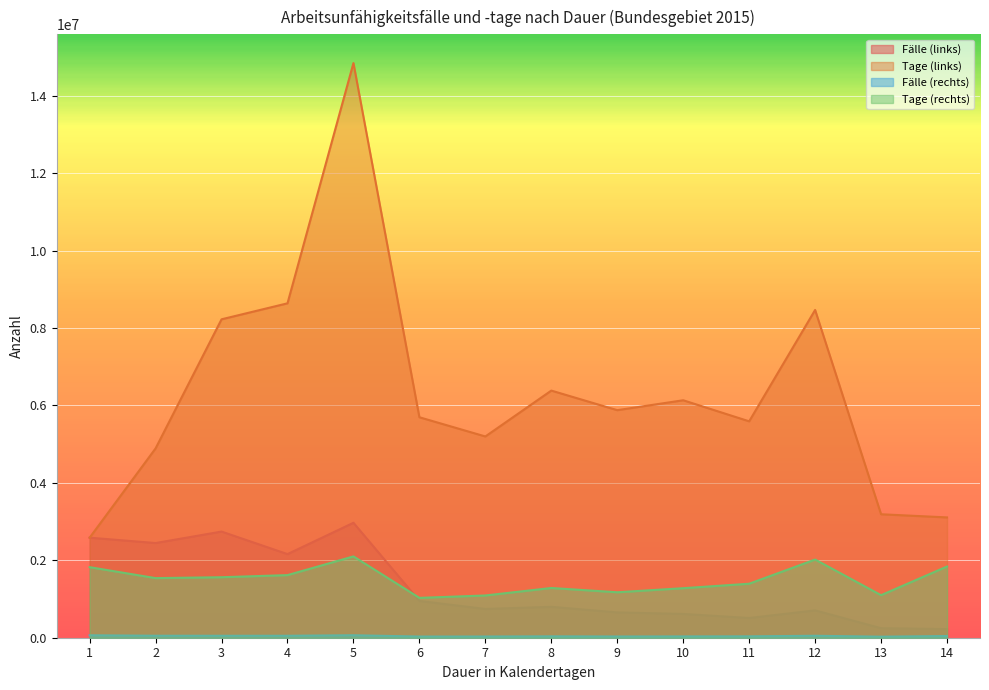

Reading left to right, transcribe all the data shown in this chart.

Fälle (links): 1=2583481	2=2444836	3=2741217	4=2159207	5=2968350	6=948974	7=742557	8=797842	9=653003	10=613293	11=508084	12=705432	13=245279	14=221957
Tage (links): 1=2583481	2=4889672	3=8223651	4=8636828	5=14841750	6=5693844	7=5197899	8=6382736	9=5877027	10=6132930	11=5588924	12=8465184	13=3188627	14=3107398
Fälle (rechts): 1=62836	2=51316	3=50401	4=50534	5=63645	6=30274	7=31173	8=35682	9=31724	10=33661	11=35757	12=50478	13=26805	14=43793
Tage (rechts): 1=1822244	2=1539480	3=1562431	4=1617088	5=2100285	6=1029316	7=1091055	8=1284552	9=1173788	10=1279118	11=1394523	12=2019120	13=1099005	14=1839306